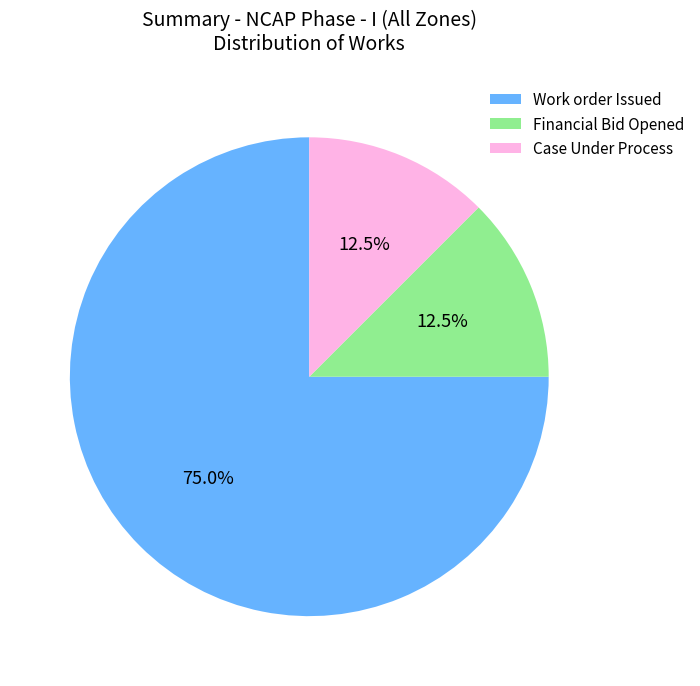

What is the largest slice in the pie chart?

Work order Issued